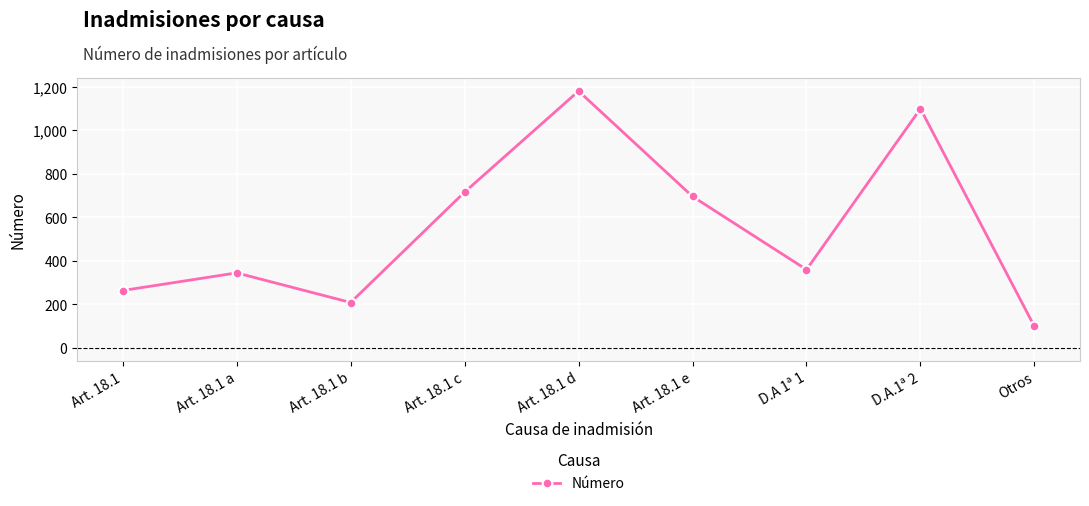

What is the greatest value displayed?

1180